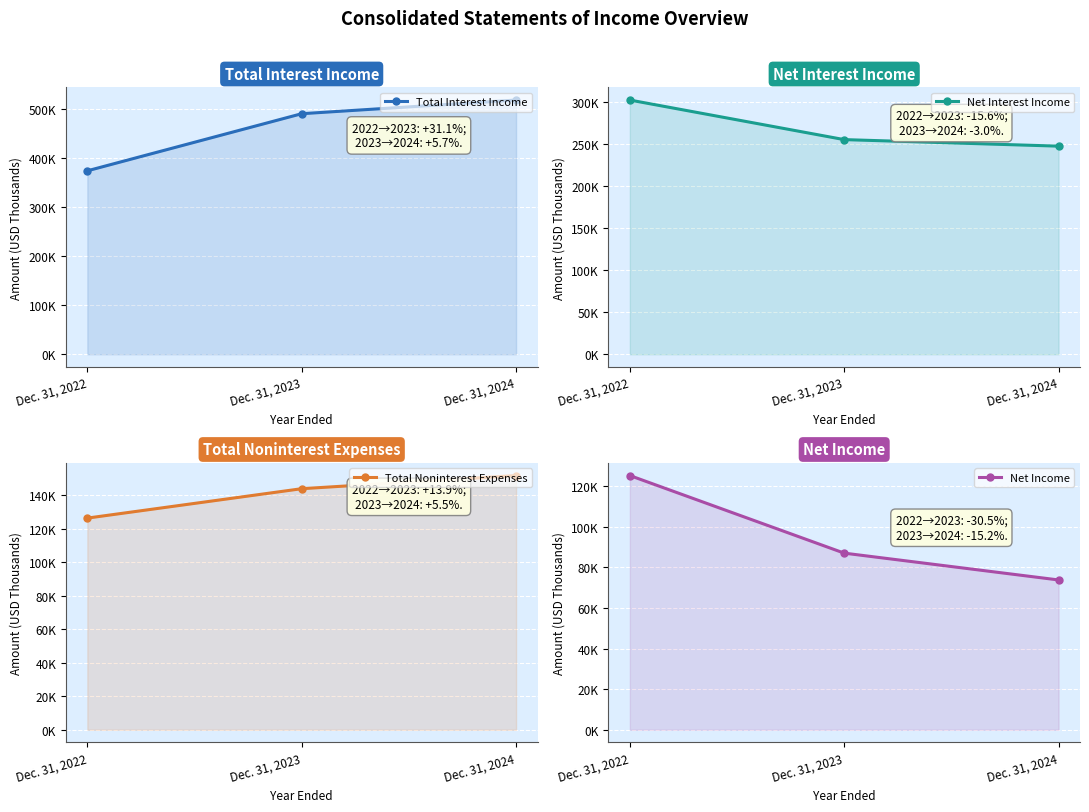

What is the value of the Net Income point at the 3rd from the left?

73793